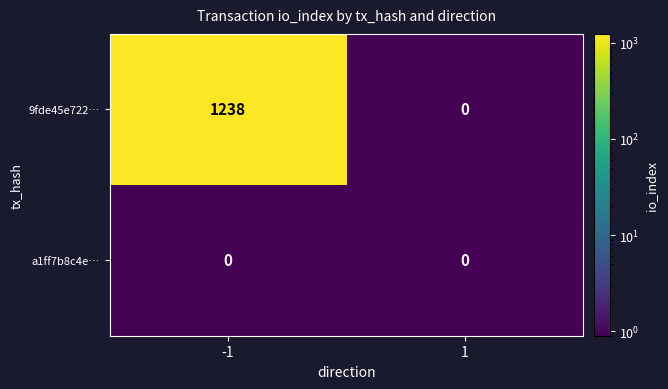

Reading left to right, list all the values displayed in this chart.

9fde45e722…: -1=1238	1=0
a1ff7b8c4e…: -1=0	1=0